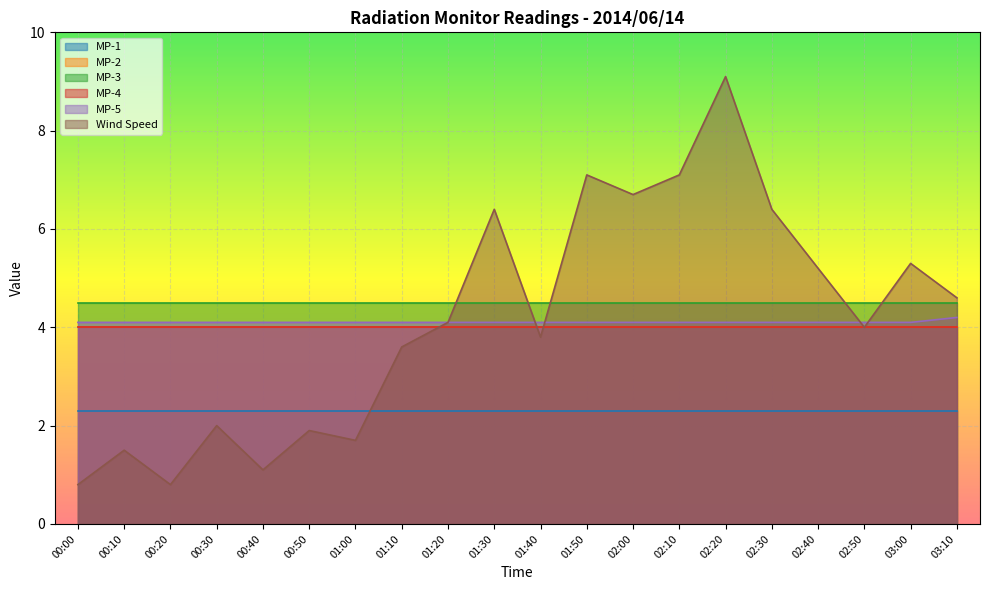

True or false: MP-3 and MP-4 cross at least once.

False